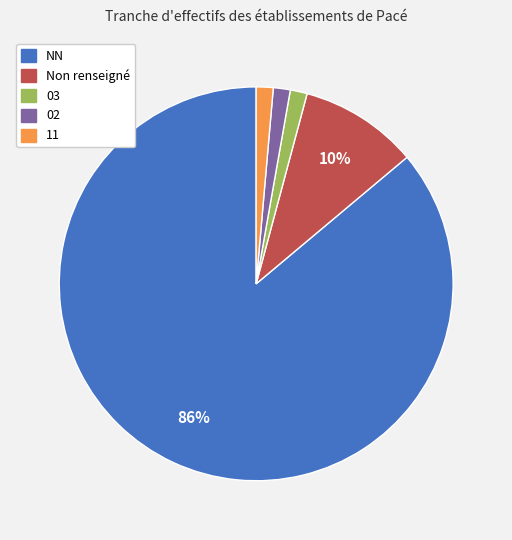

Does any single category account for the majority?

Yes